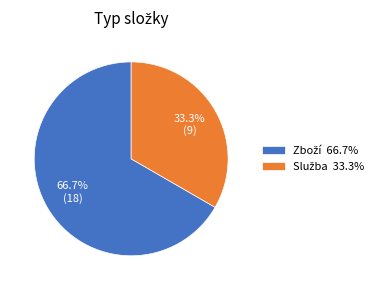

Is there a majority slice in this chart?

Yes